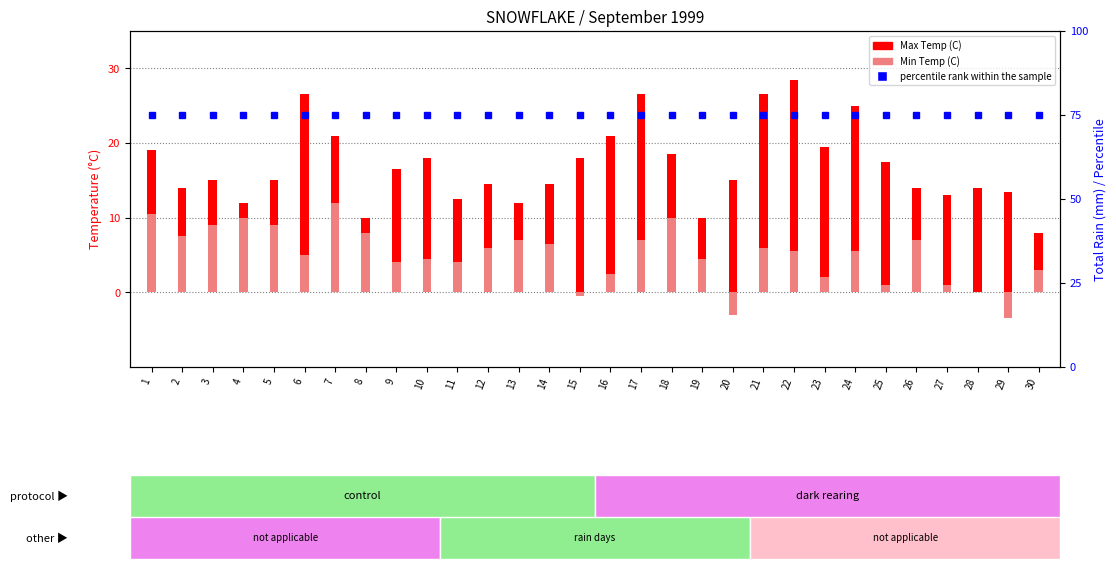

At which label does Min Temp (C) first exceed 5?

1